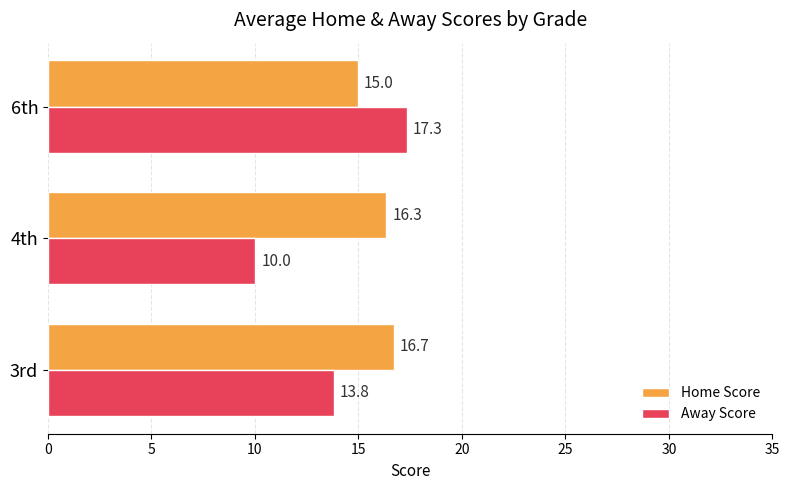

What is the spread (max minus min) of values at 3rd?

2.9